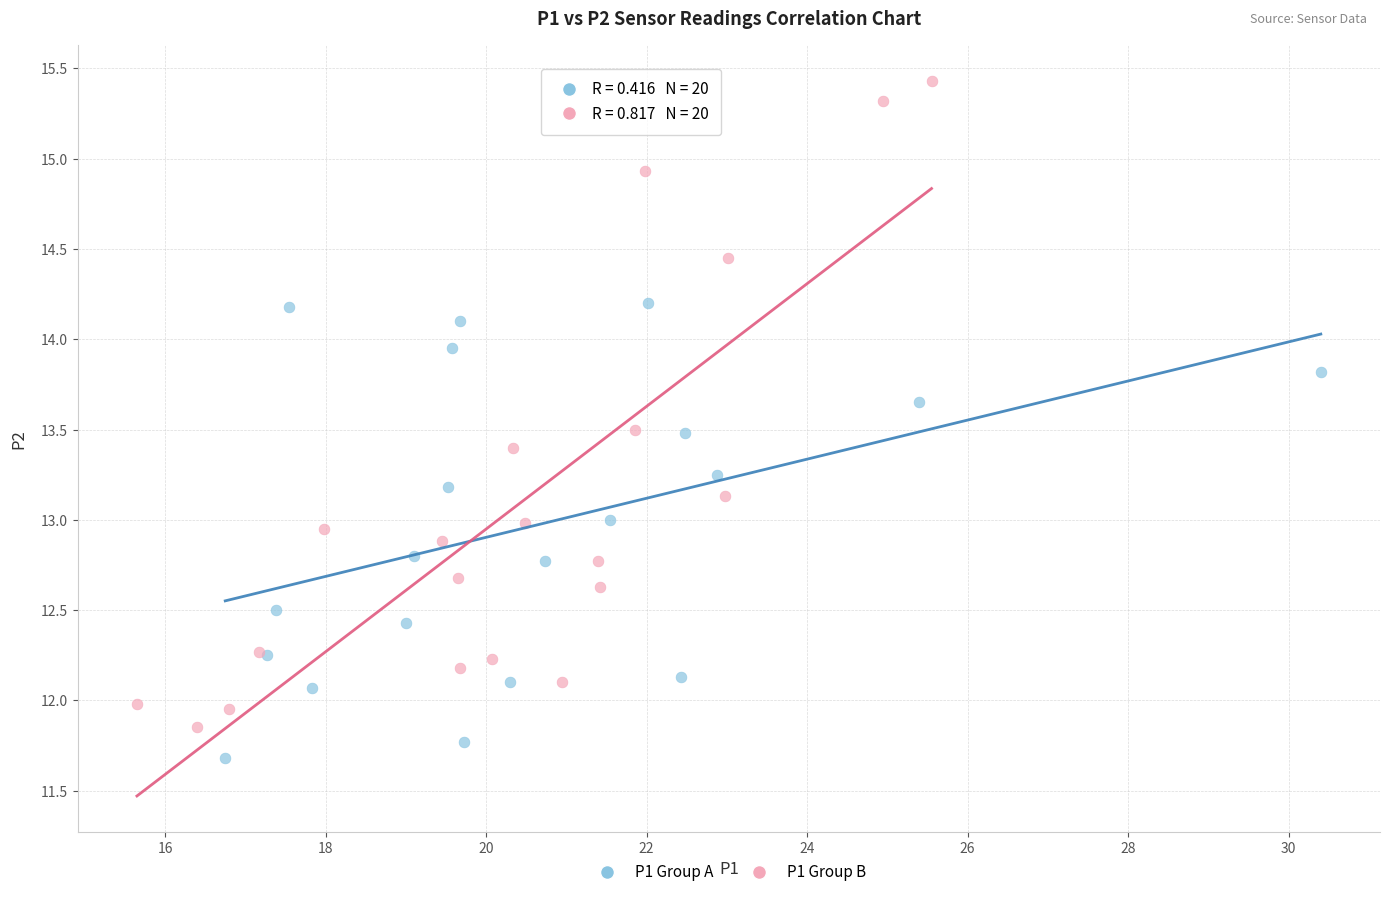

Which series contains the highest Y value?

P1 Group B